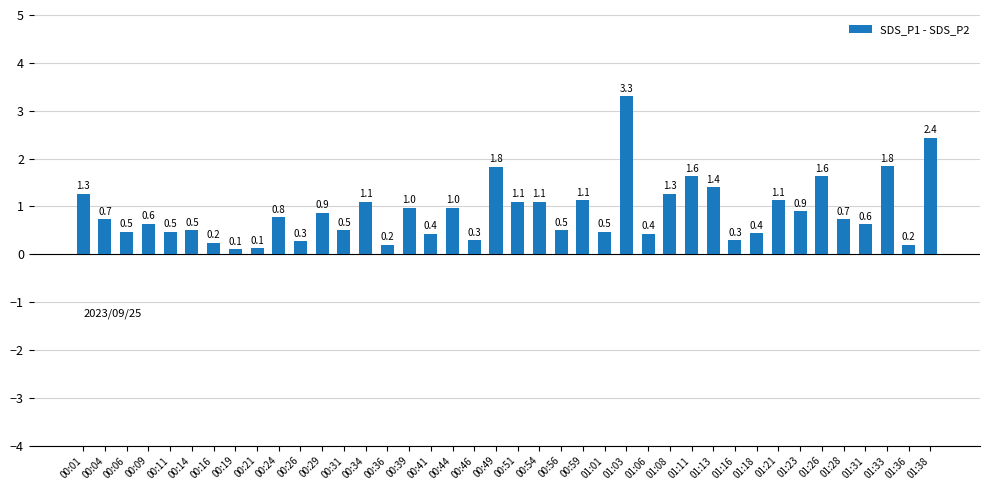

What is the average value?

0.9